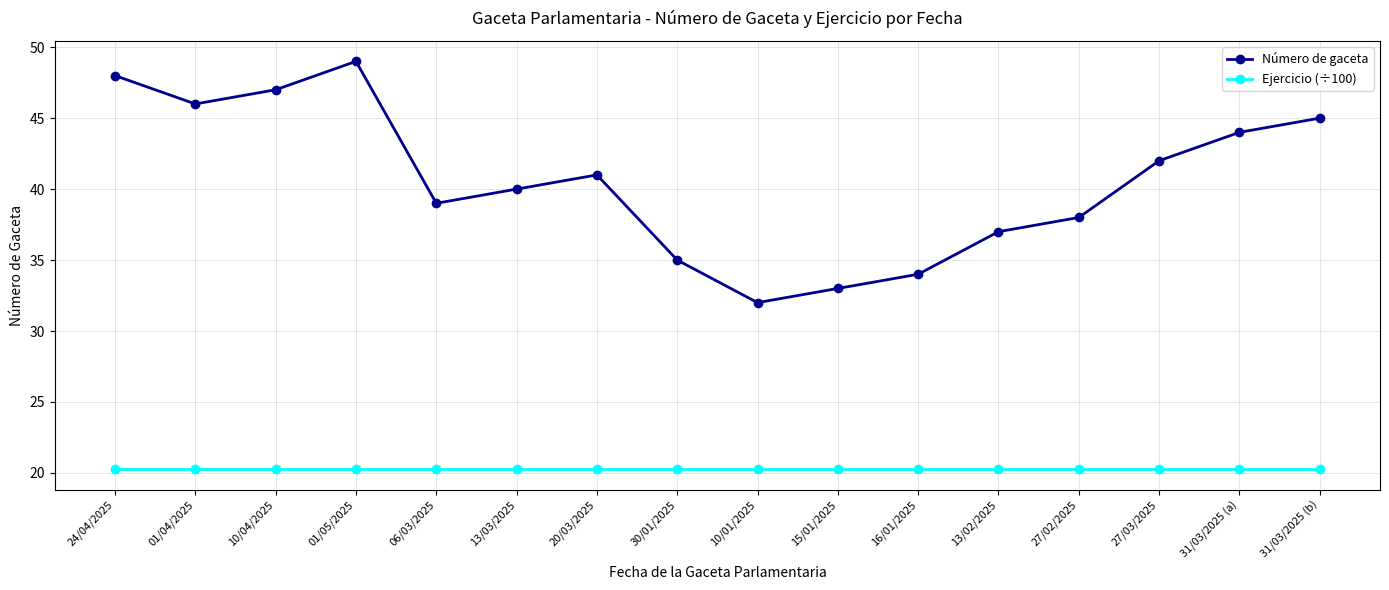

What is the label of the 10th point from the right?

20/03/2025